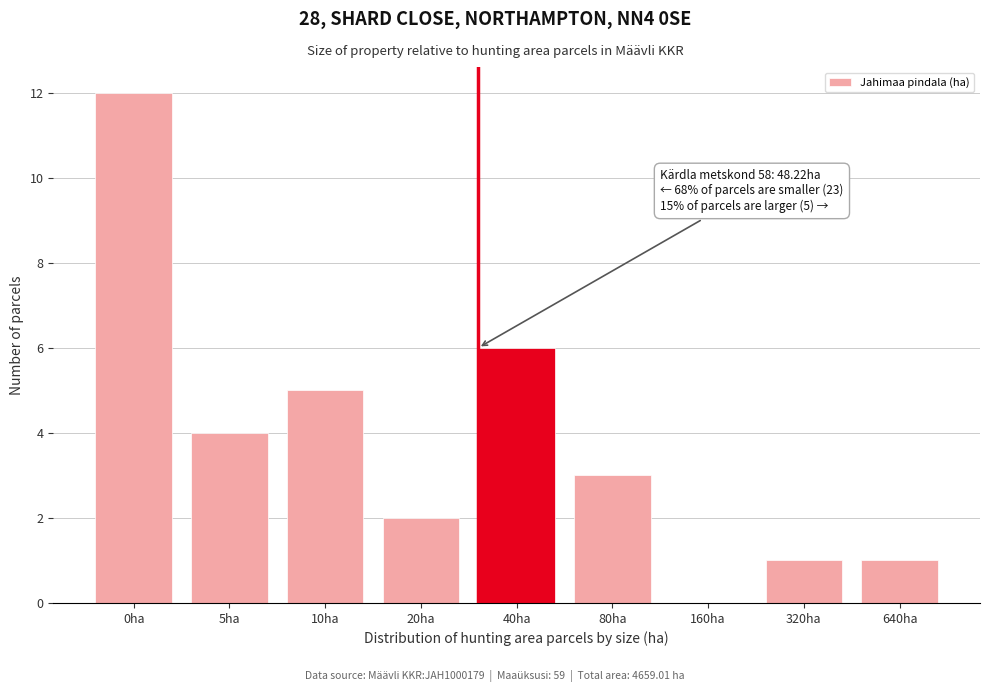

Reading left to right, extract all data points from this chart.

0ha=12	5ha=4	10ha=5	20ha=2	40ha=6	80ha=3	160ha=0	320ha=1	640ha=1